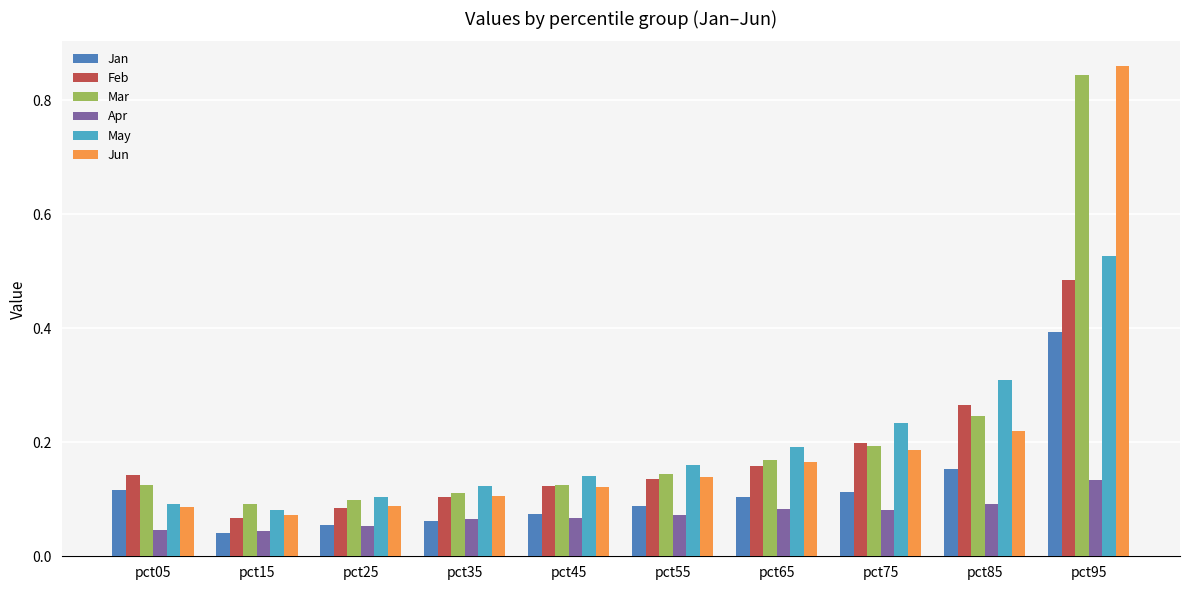

At how many categories does at least one series exceed 0?

10